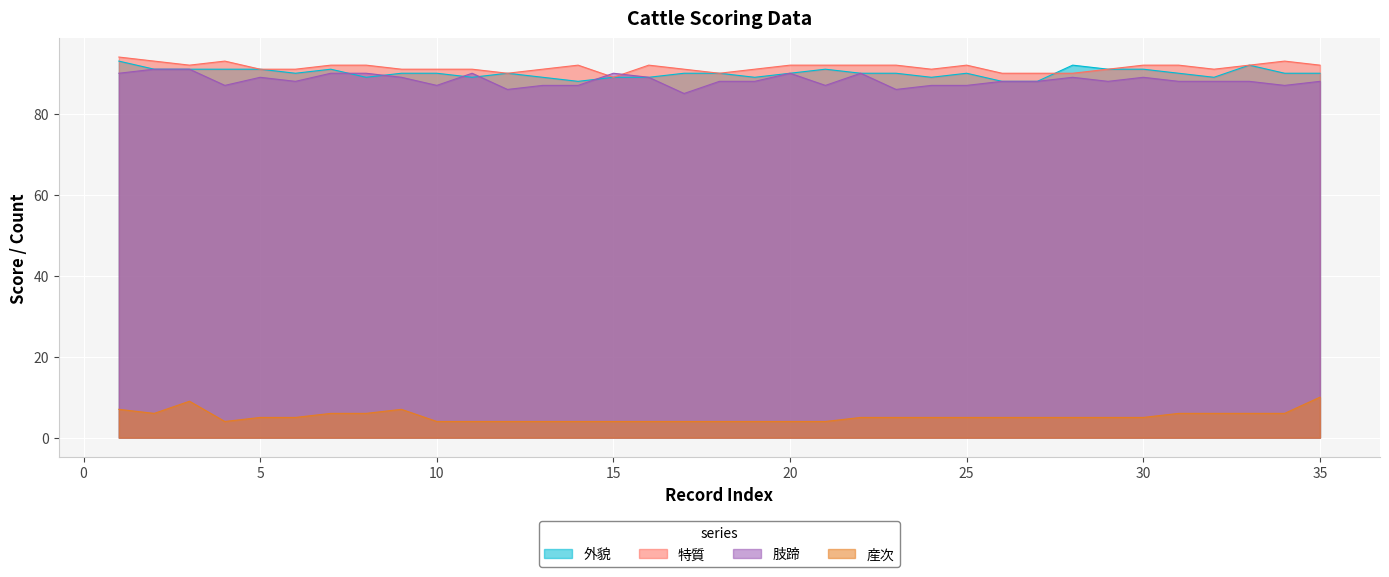

Reading left to right, extract all data points from this chart.

外貌: 93	91	91	91	91	90	91	89	90	90	89	90	89	88	89	89	90	90	89	90	91	90	90	89	90	88	88	92	91	91	90	89	92	90	90
特質: 94	93	92	93	91	91	92	92	91	91	91	90	91	92	89	92	91	90	91	92	92	92	92	91	92	90	90	90	91	92	92	91	92	93	92
肢蹄: 90	91	91	87	89	88	90	90	89	87	90	86	87	87	90	89	85	88	88	90	87	90	86	87	87	88	88	89	88	89	88	88	88	87	88
産次: 7	6	9	4	5	5	6	6	7	4	4	4	4	4	4	4	4	4	4	4	4	5	5	5	5	5	5	5	5	5	6	6	6	6	10